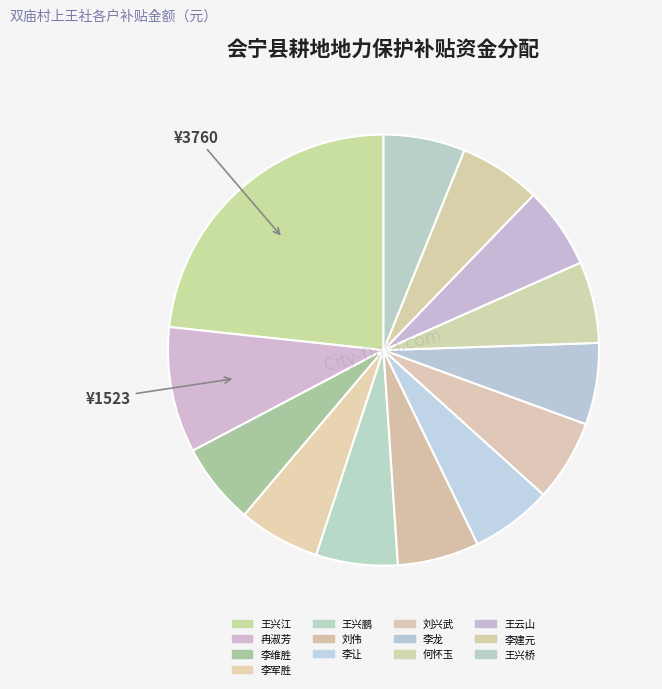

Combined, do 王云山 and 李龙 account for over 50%?

No